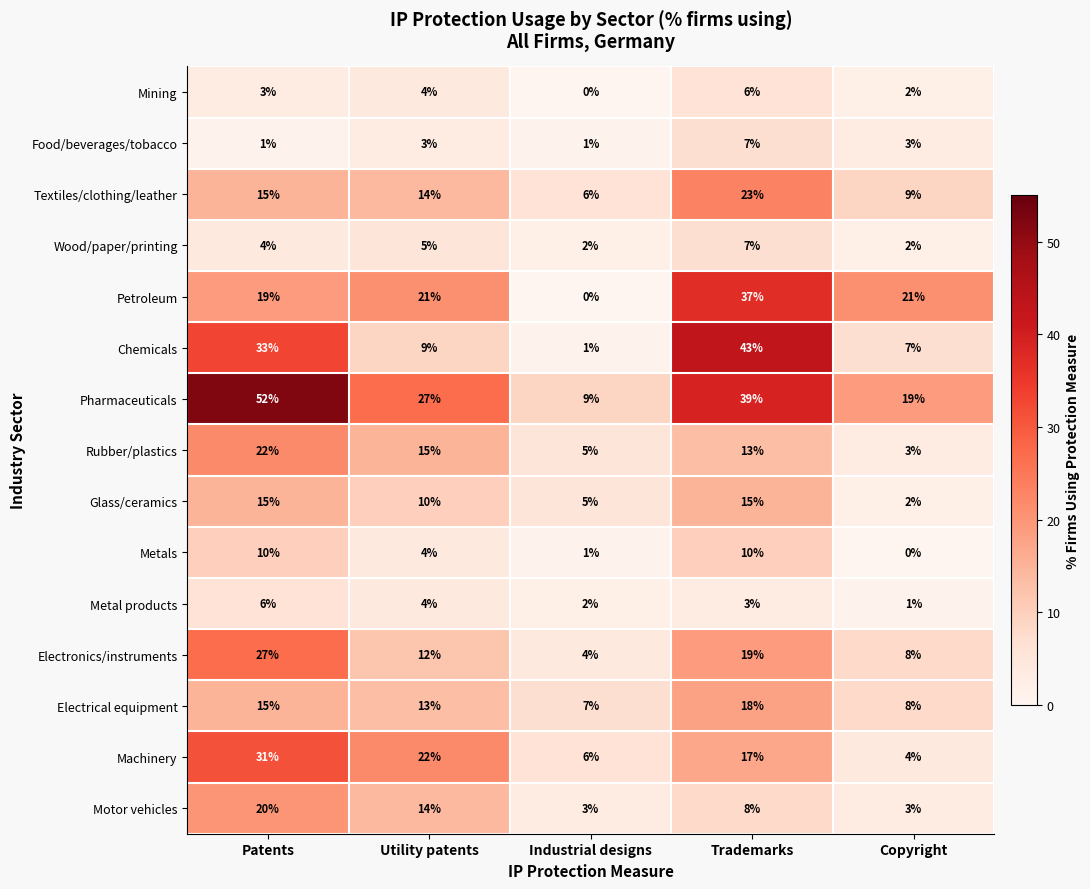

At which category does the chart reach its peak across all series?

Patents